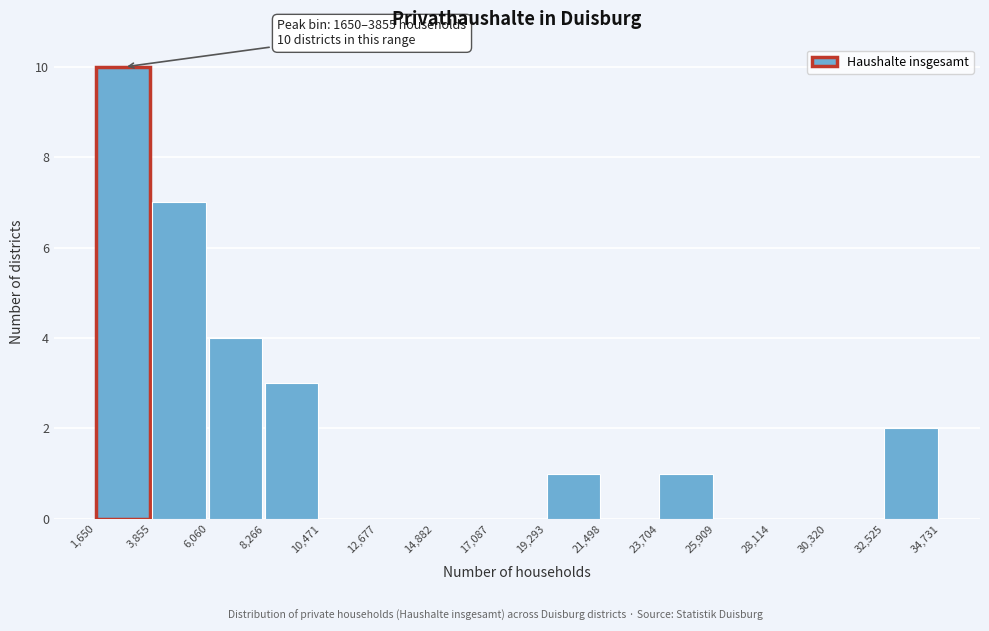

Which range on the x-axis has the tallest bar?

1,650 to 3,855